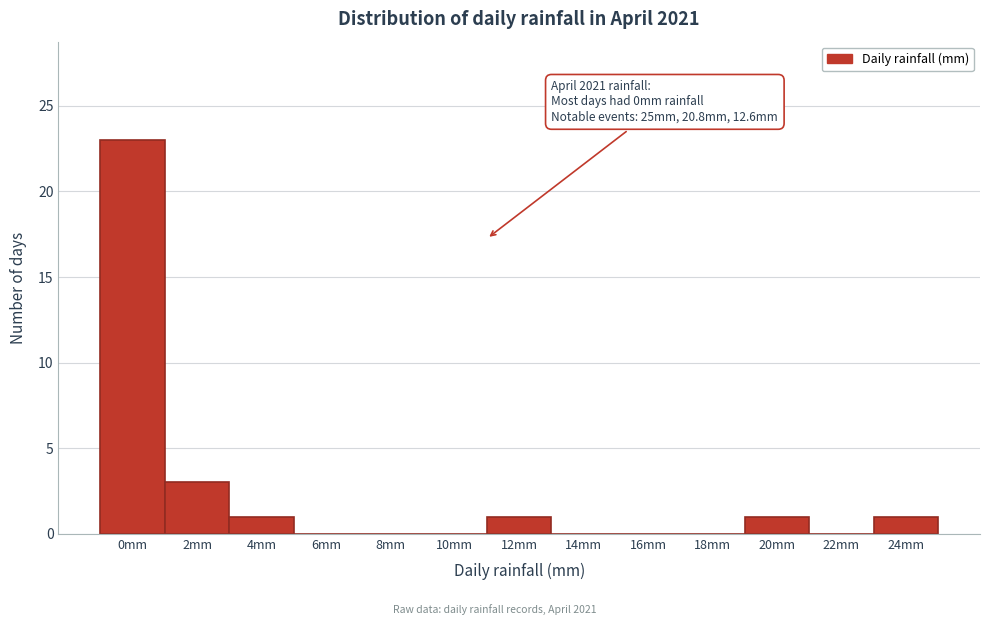

What is the sum of all values?

30